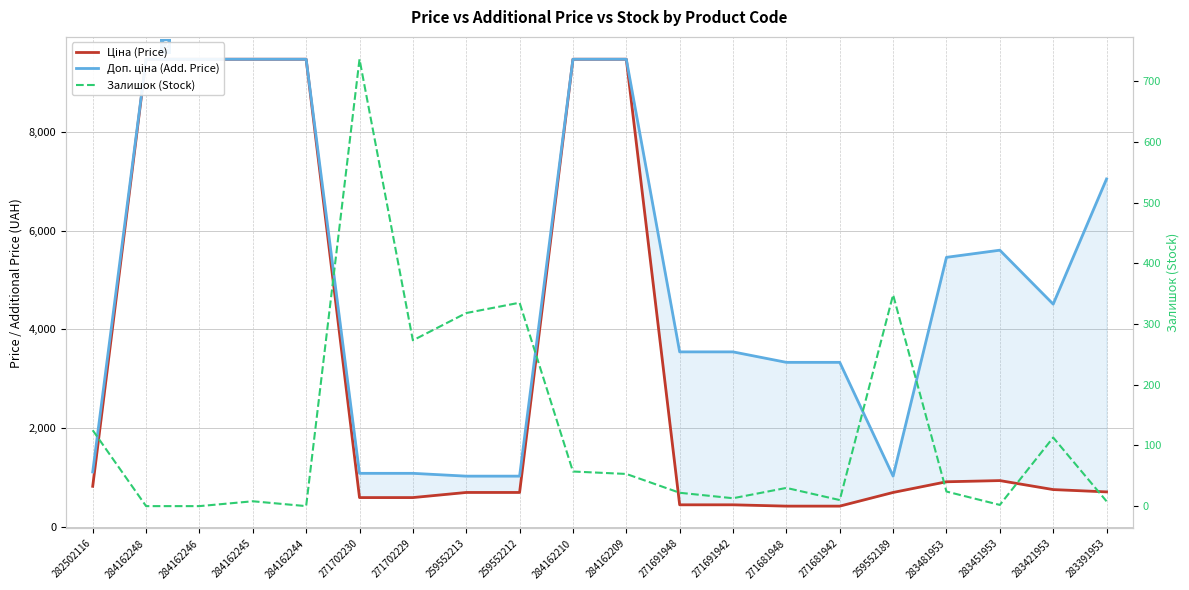

What is the average value of the Залишок (Stock) series?

123.8